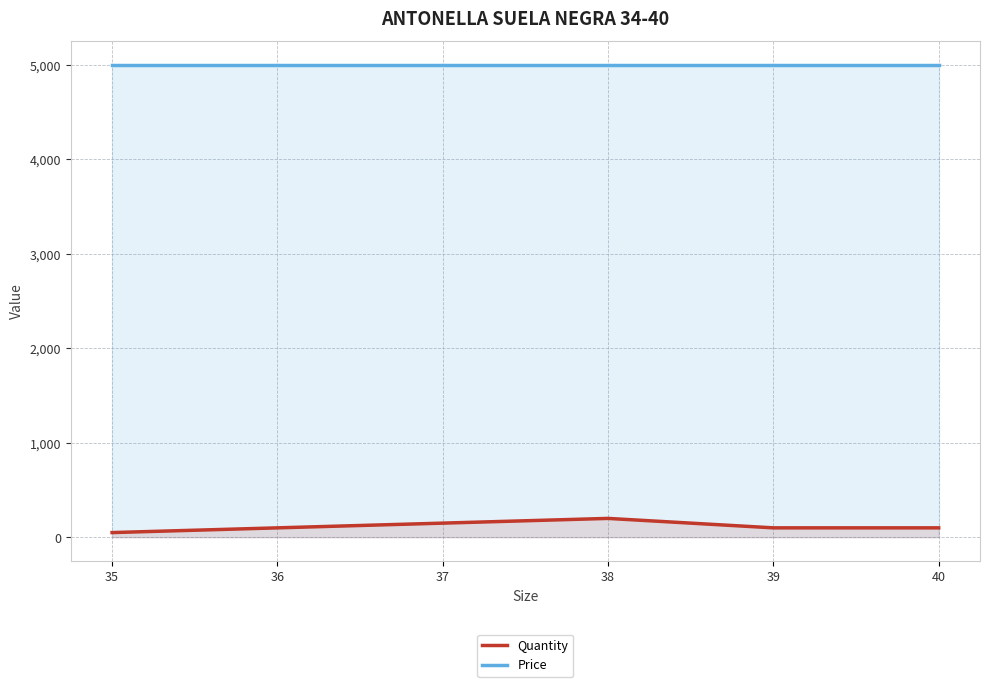

Rank the series by their average value, from highest to lowest.

Price, Quantity